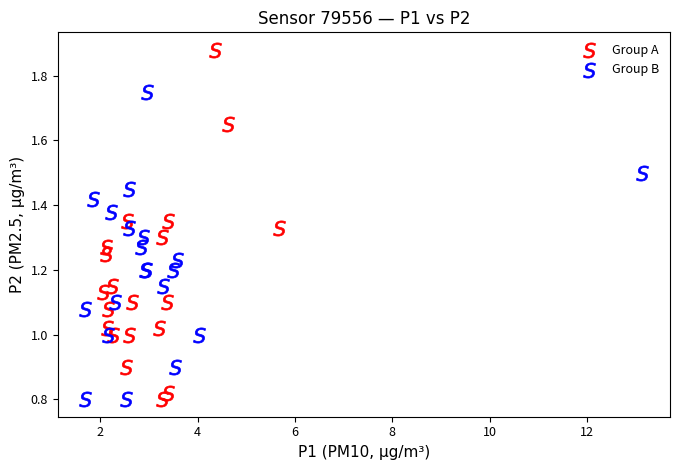

Which series reaches the maximum Y coordinate?

Group A